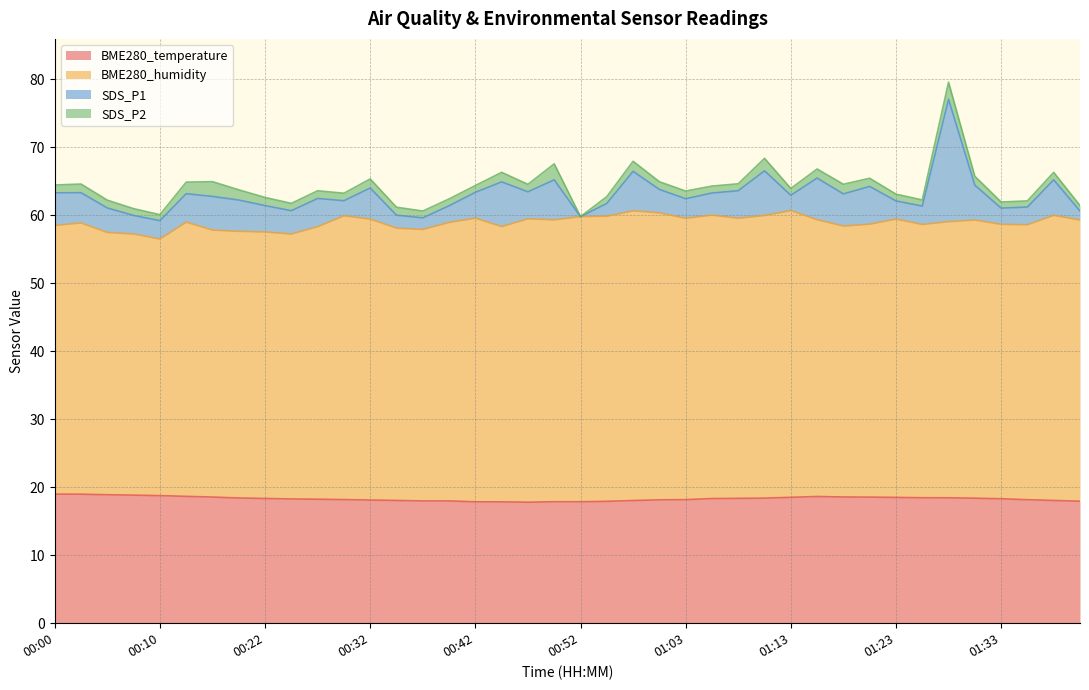

At which category is the sum across all series the highest?

01:28